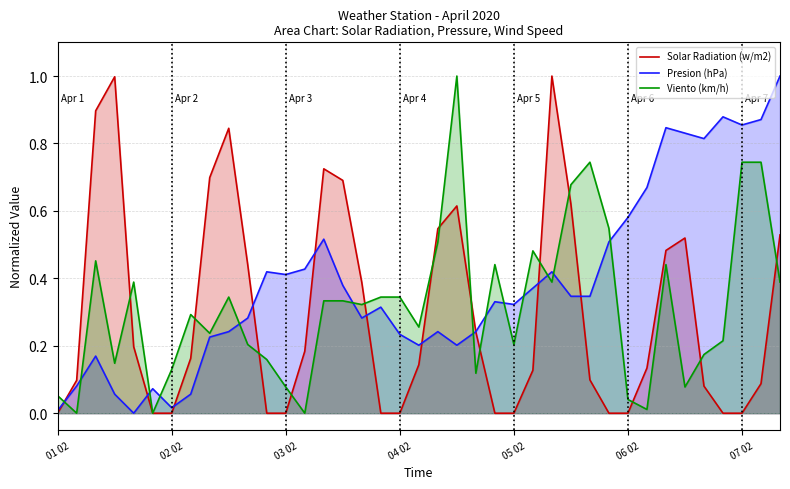

True or false: Solar Radiation (w/m2) has a value of 0.4 at 22.

False